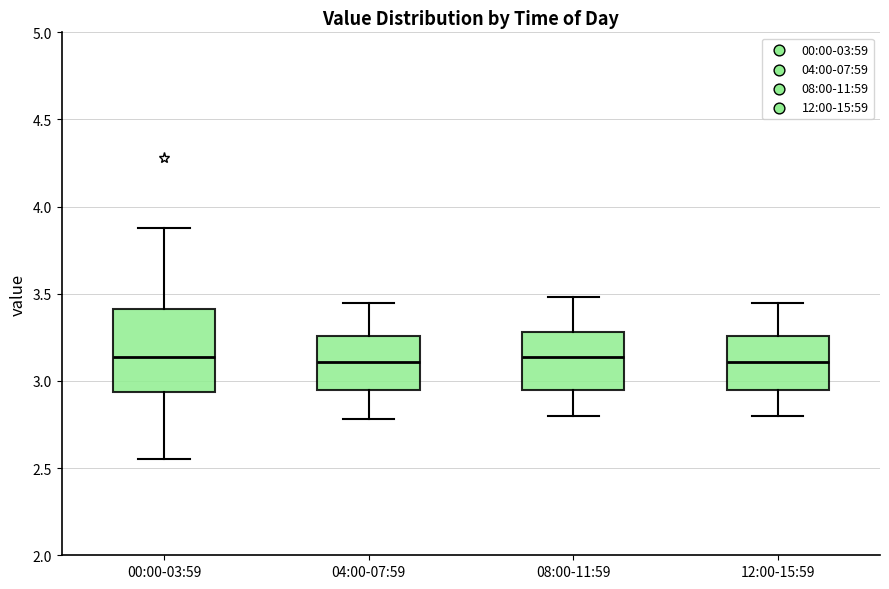

Reading left to right, read every box against the y-axis: the position of its median line, the range the box covers, and the ends of its whiskers. The values are not printed on the chart, so give them approximately, as read against the axis.

00:00-03:59: median 3.15, box 2.95 to 3.40, whiskers 2.55 to 3.90
04:00-07:59: median 3.10, box 2.95 to 3.25, whiskers 2.80 to 3.45
08:00-11:59: median 3.15, box 2.95 to 3.30, whiskers 2.80 to 3.50
12:00-15:59: median 3.10, box 2.95 to 3.25, whiskers 2.80 to 3.45